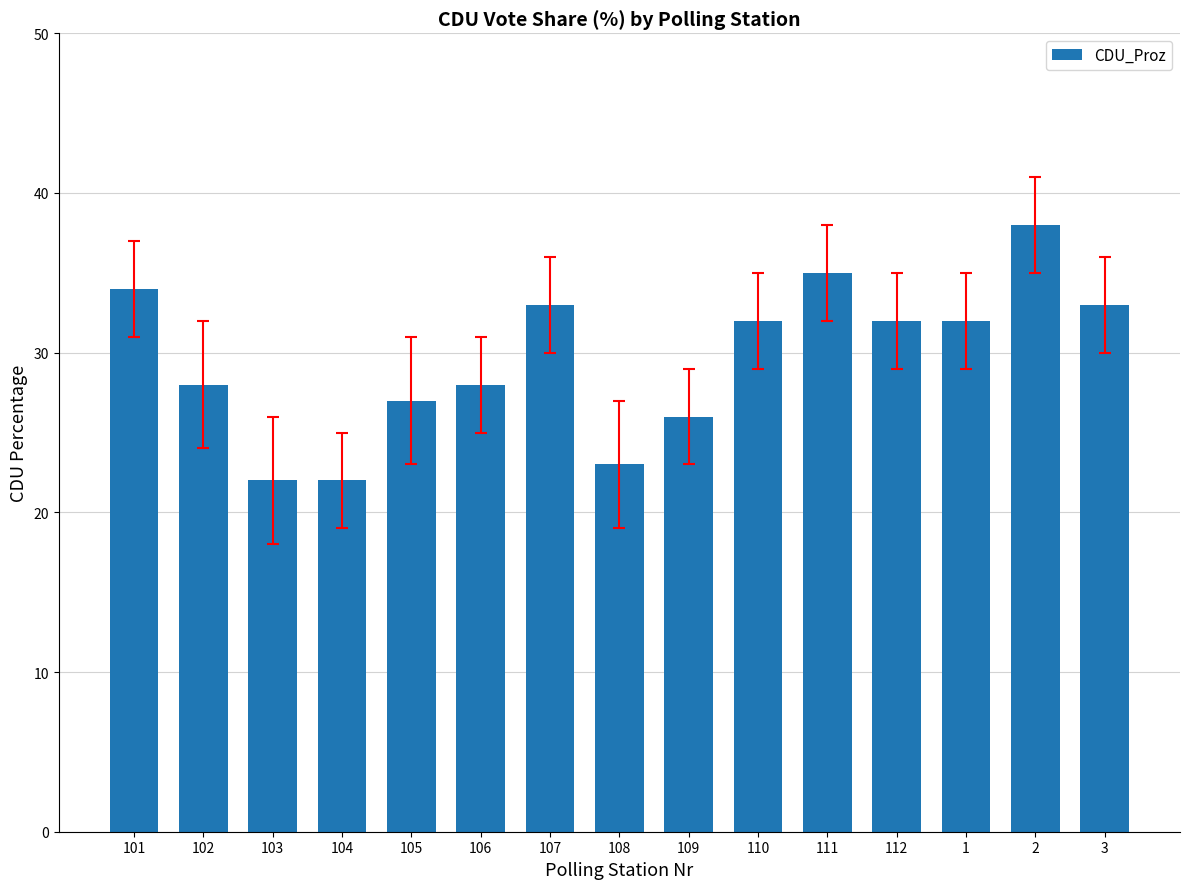

Reading left to right, transcribe all the data shown in this chart.

101=34	102=28	103=22	104=22	105=27	106=28	107=33	108=23	109=26	110=32	111=35	112=32	1=32	2=38	3=33